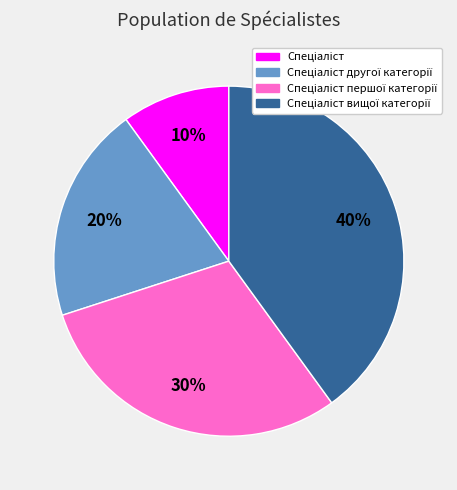

Is there any slice that represents more than half of the pie?

No